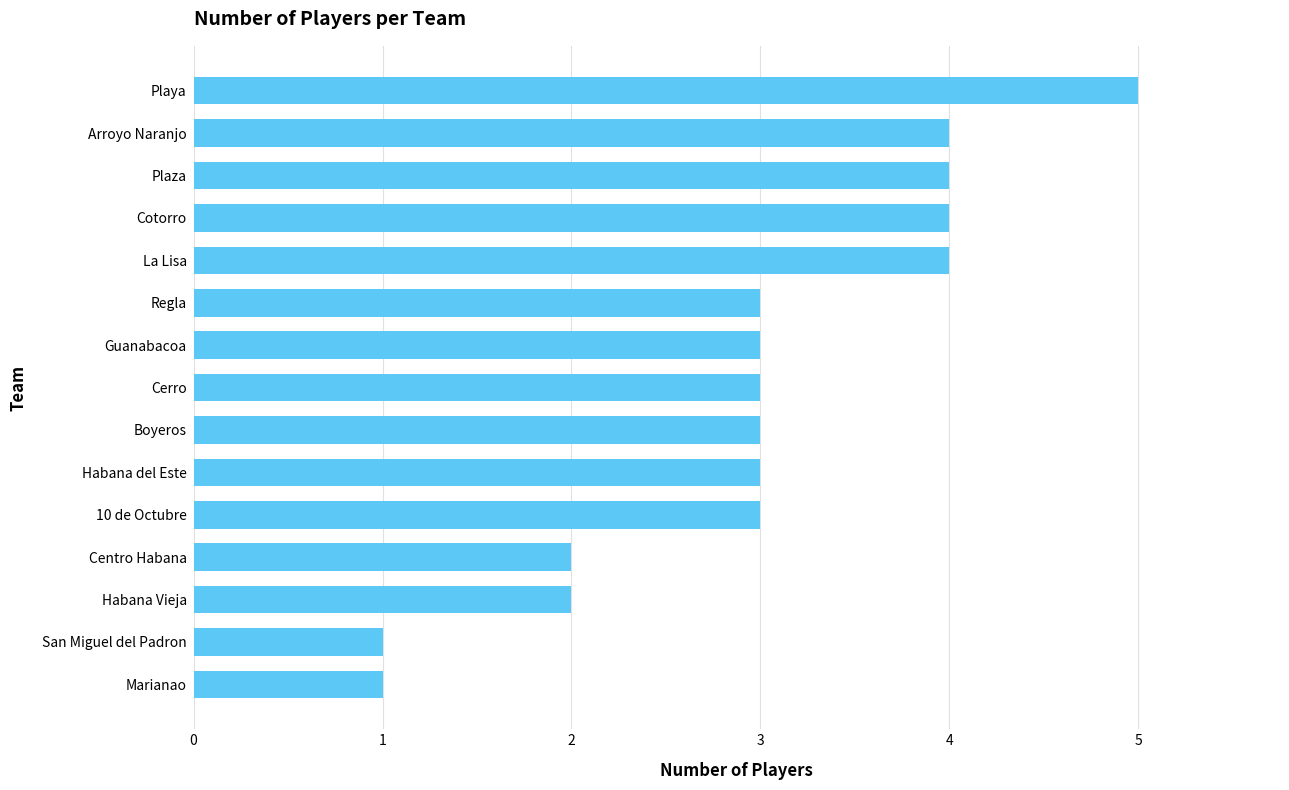

What is the maximum value shown in the chart?

5